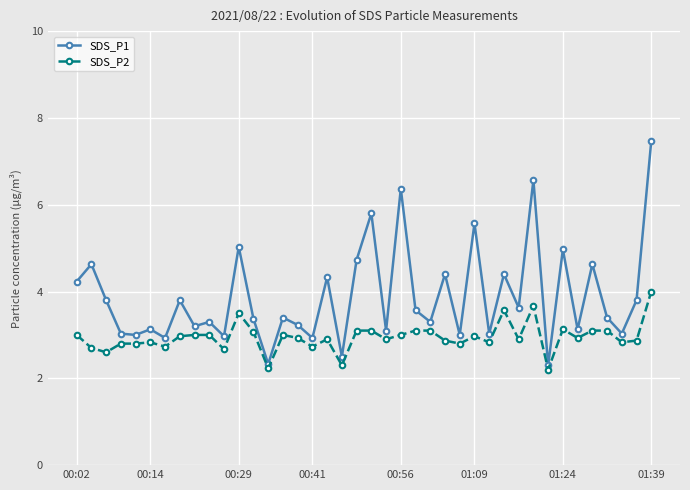

Which series has the largest range (max minus min)?

SDS_P1